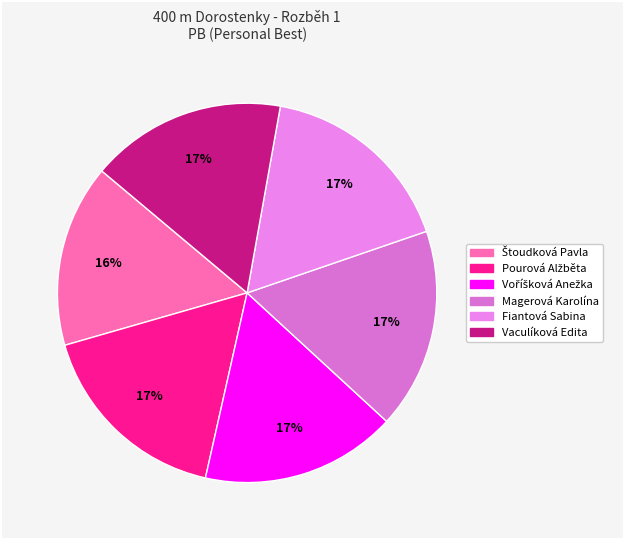

What is the smallest slice in the pie chart?

Štoudková Pavla